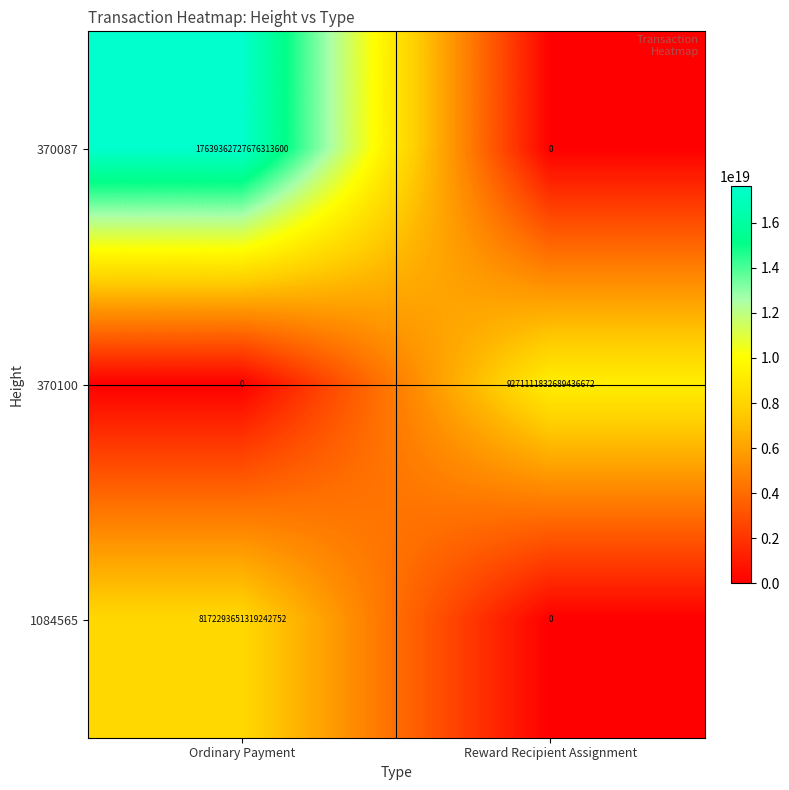

How many values in 1084565 are above zero?

1